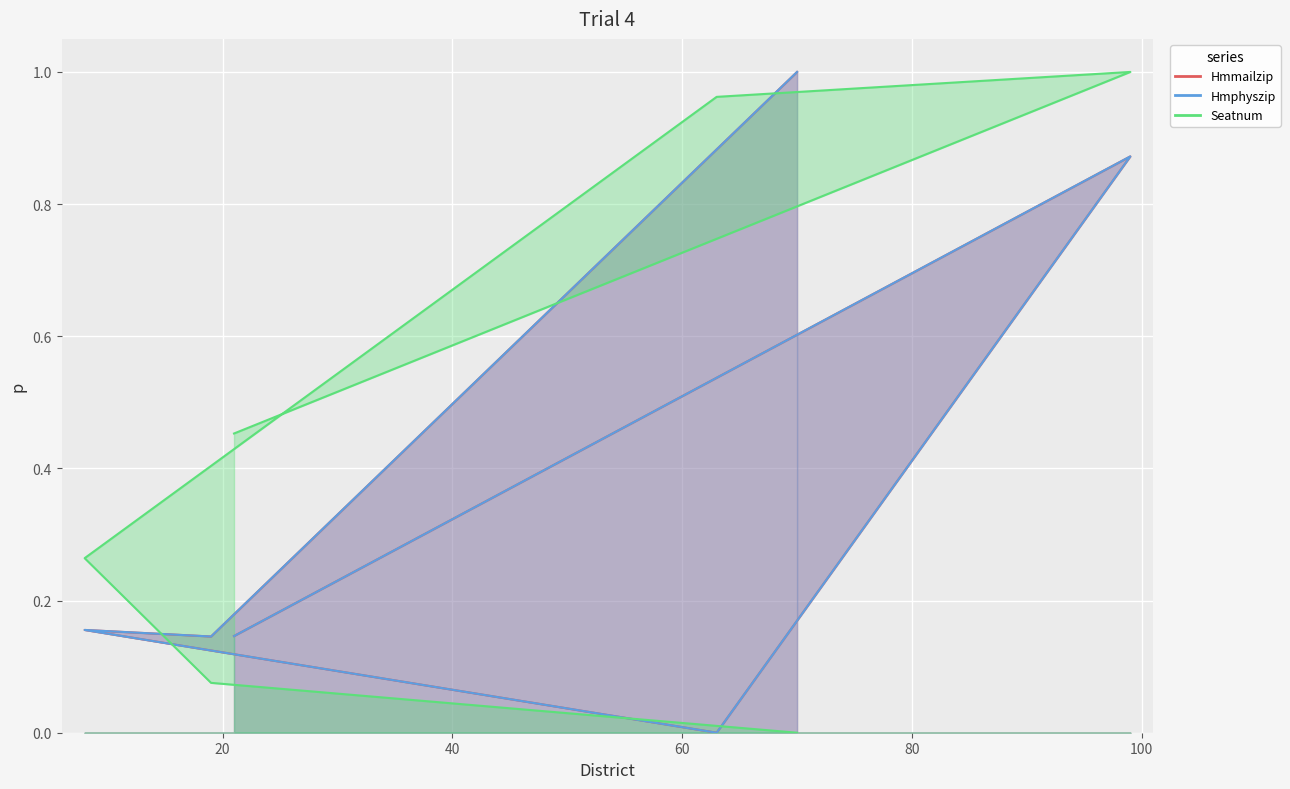

What is the maximum value shown in the chart?

1.0